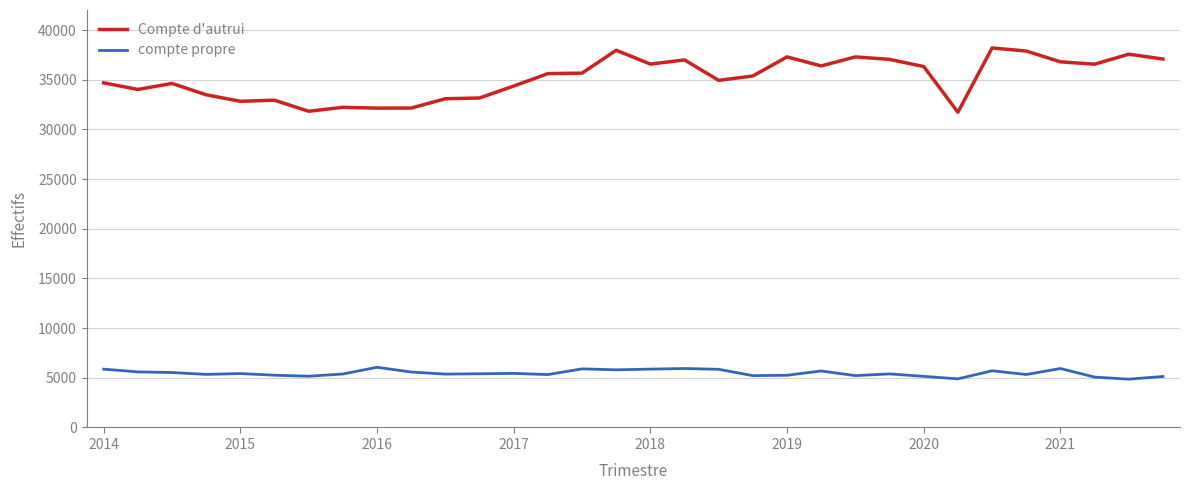

What is the minimum value for compte propre?

4863